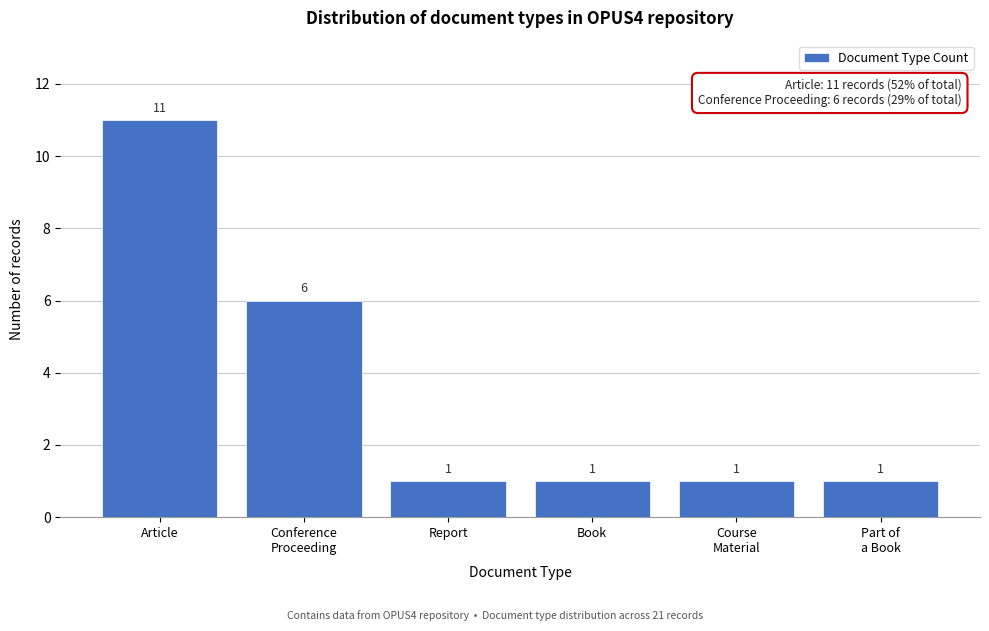

Reading left to right, list all the values displayed in this chart.

11	6	1	1	1	1